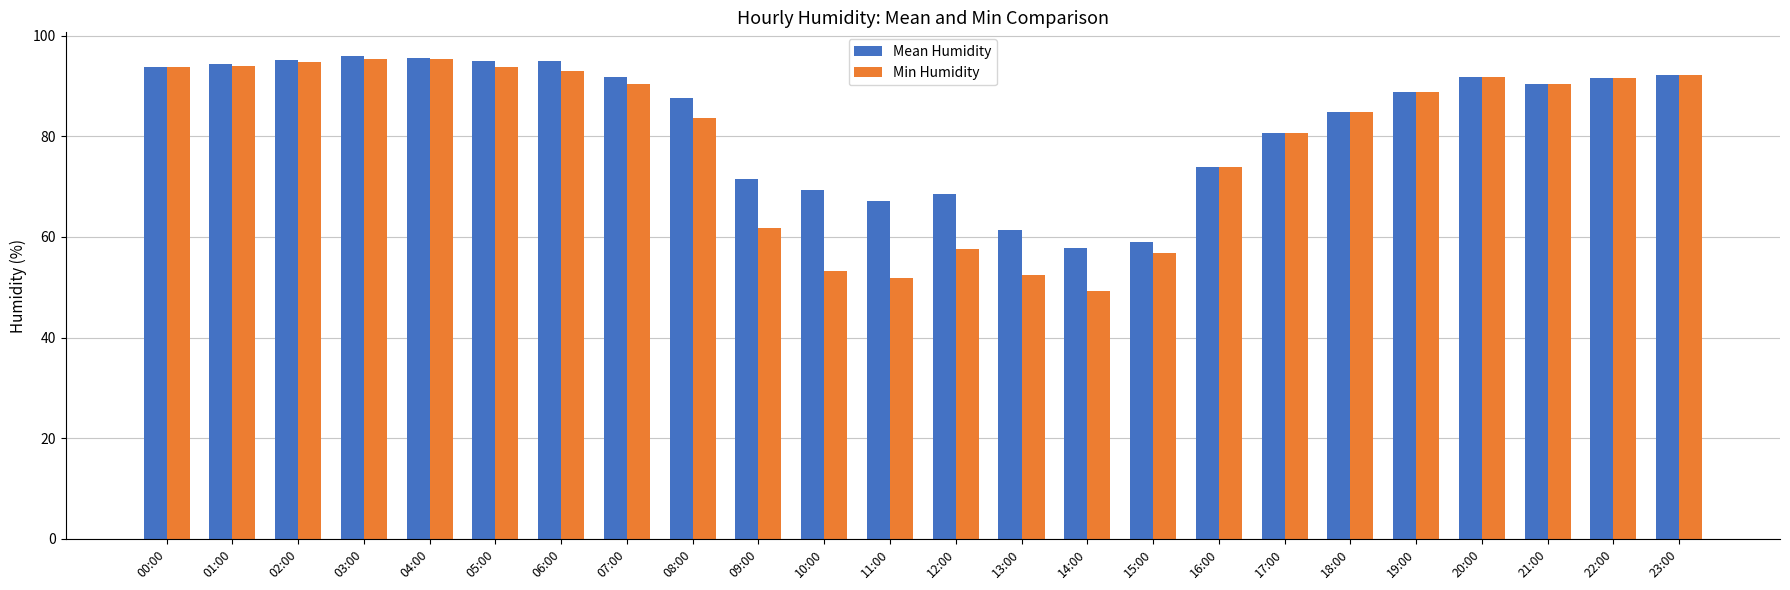

True or false: Mean Humidity has a value of 58.6 at 20:00.

False